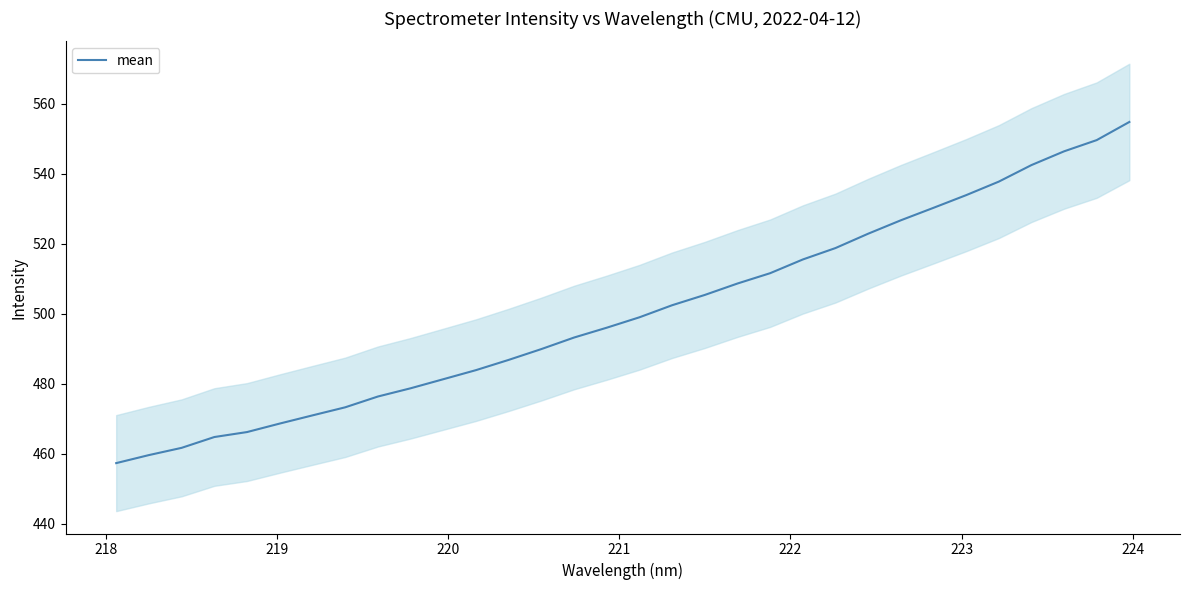

What is the highest value of the mean series?

554.8